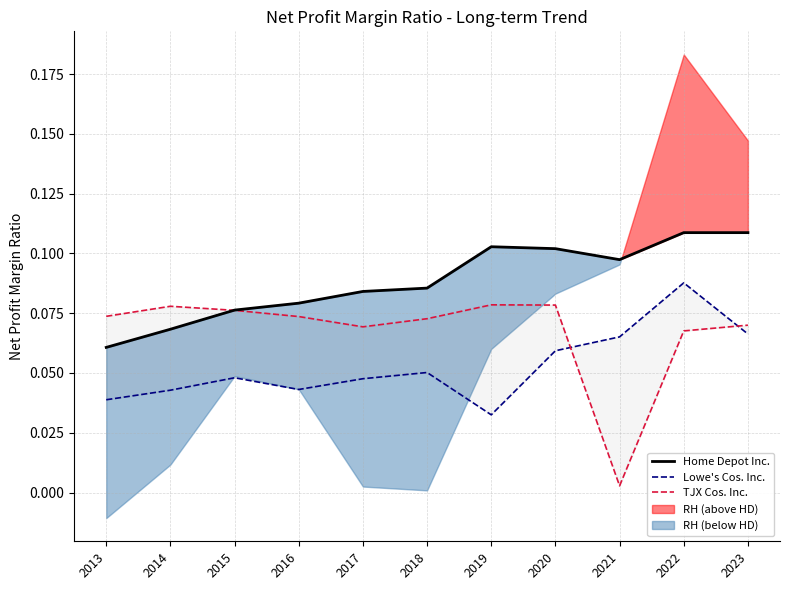

In TJX Cos. Inc., how many points are lower than both neighbors (excluding endpoints)?

2